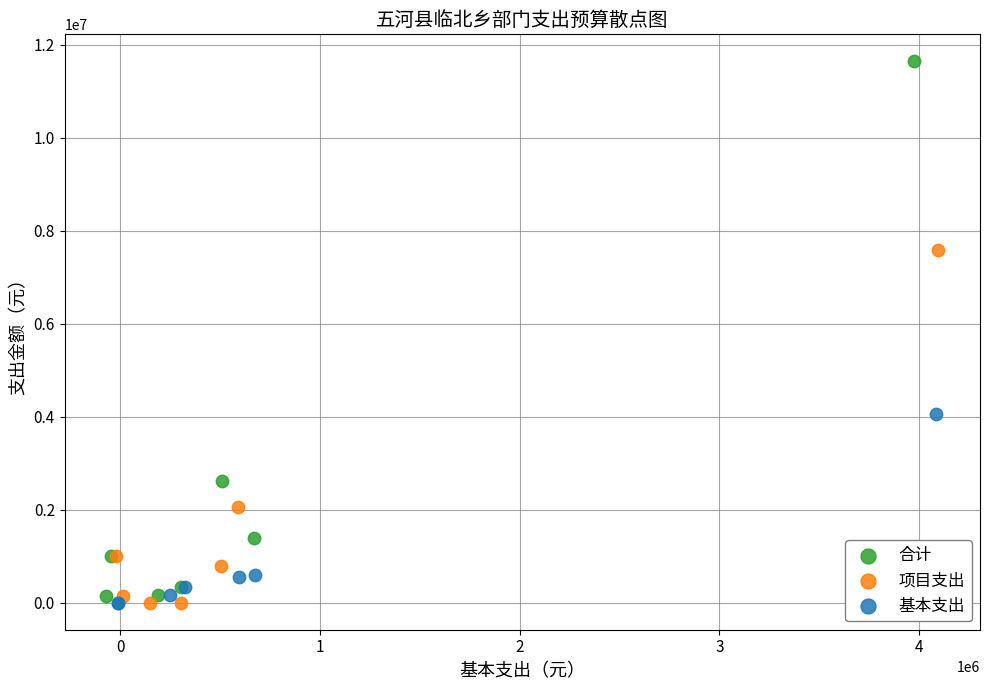

Which series reaches the maximum Y coordinate?

合计